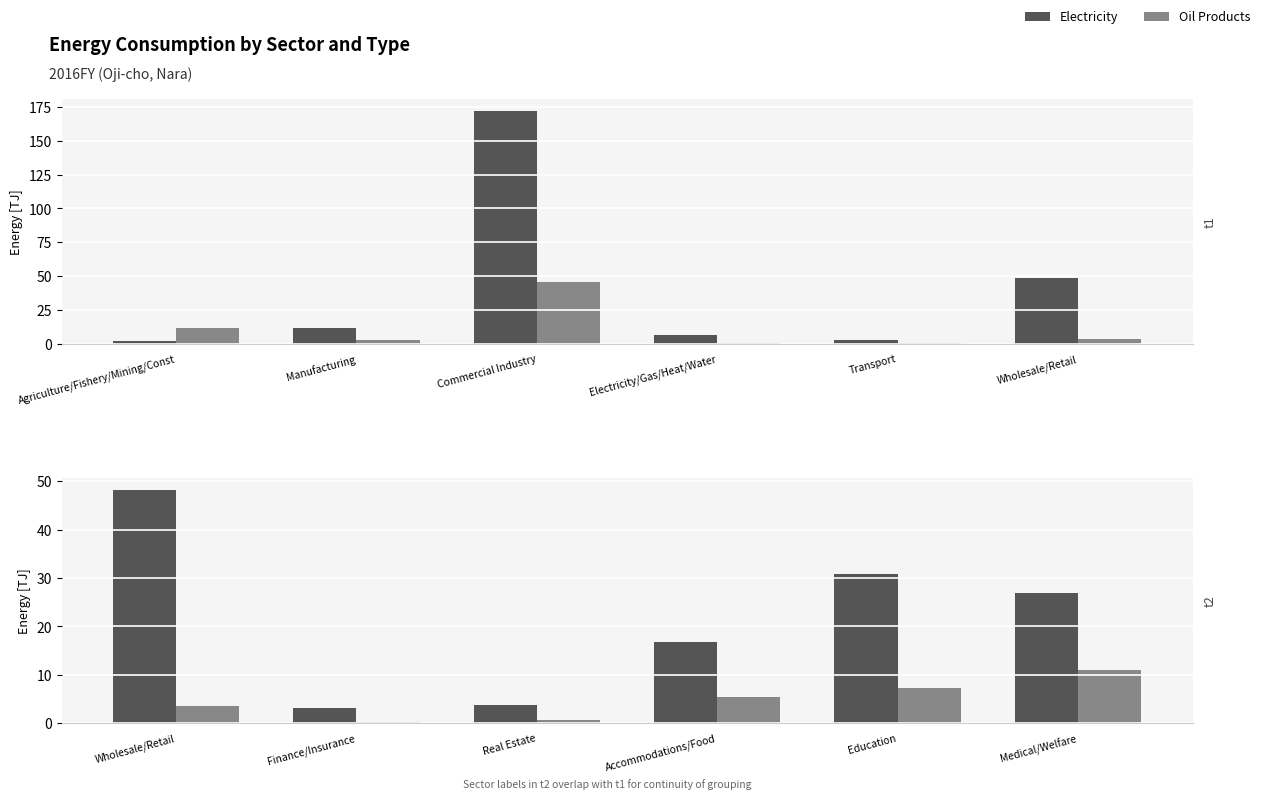

How many bars are there in each group?

2